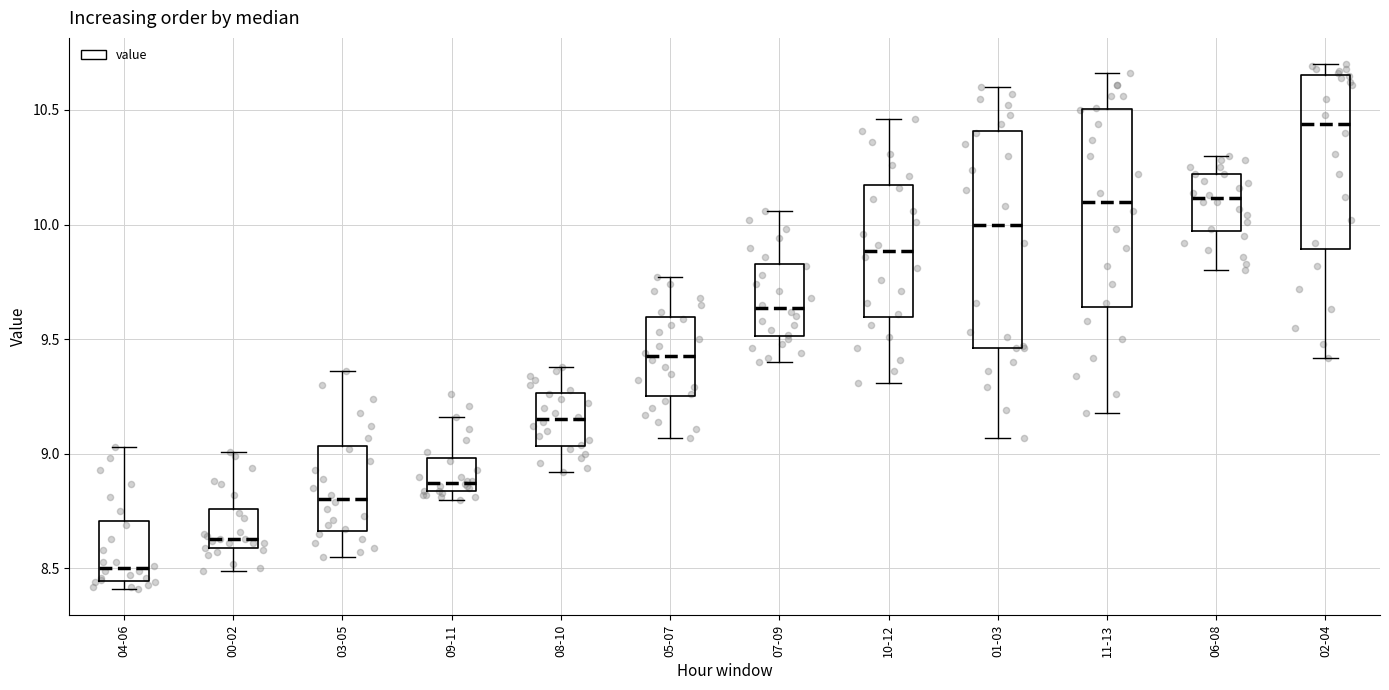

Where does the median line of the box for 09-11 sit on the y-axis? The values are not printed on the chart, so give them approximately, as read against the axis.

8.90